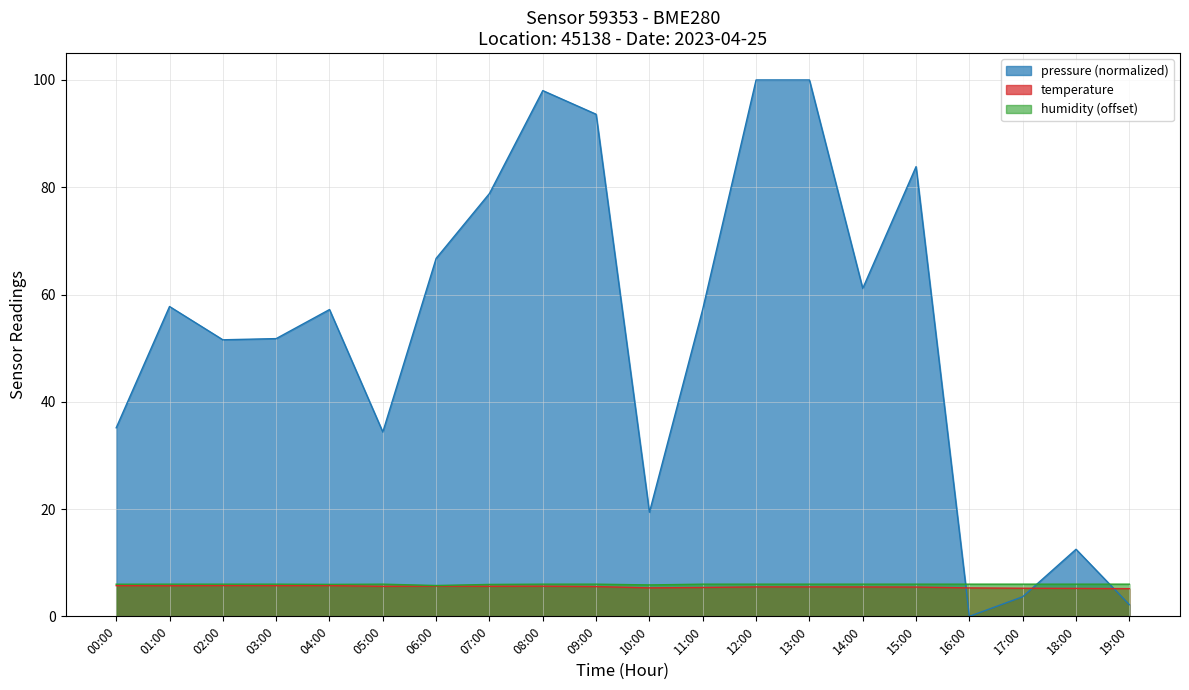

At which label does pressure first exceed 57?

01:00